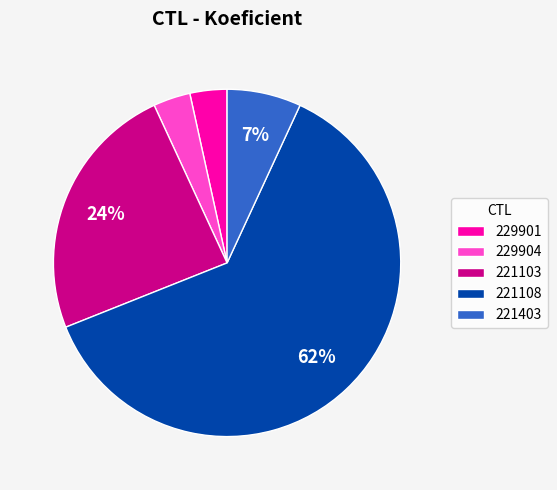

Count the number of slices in the pie.

5